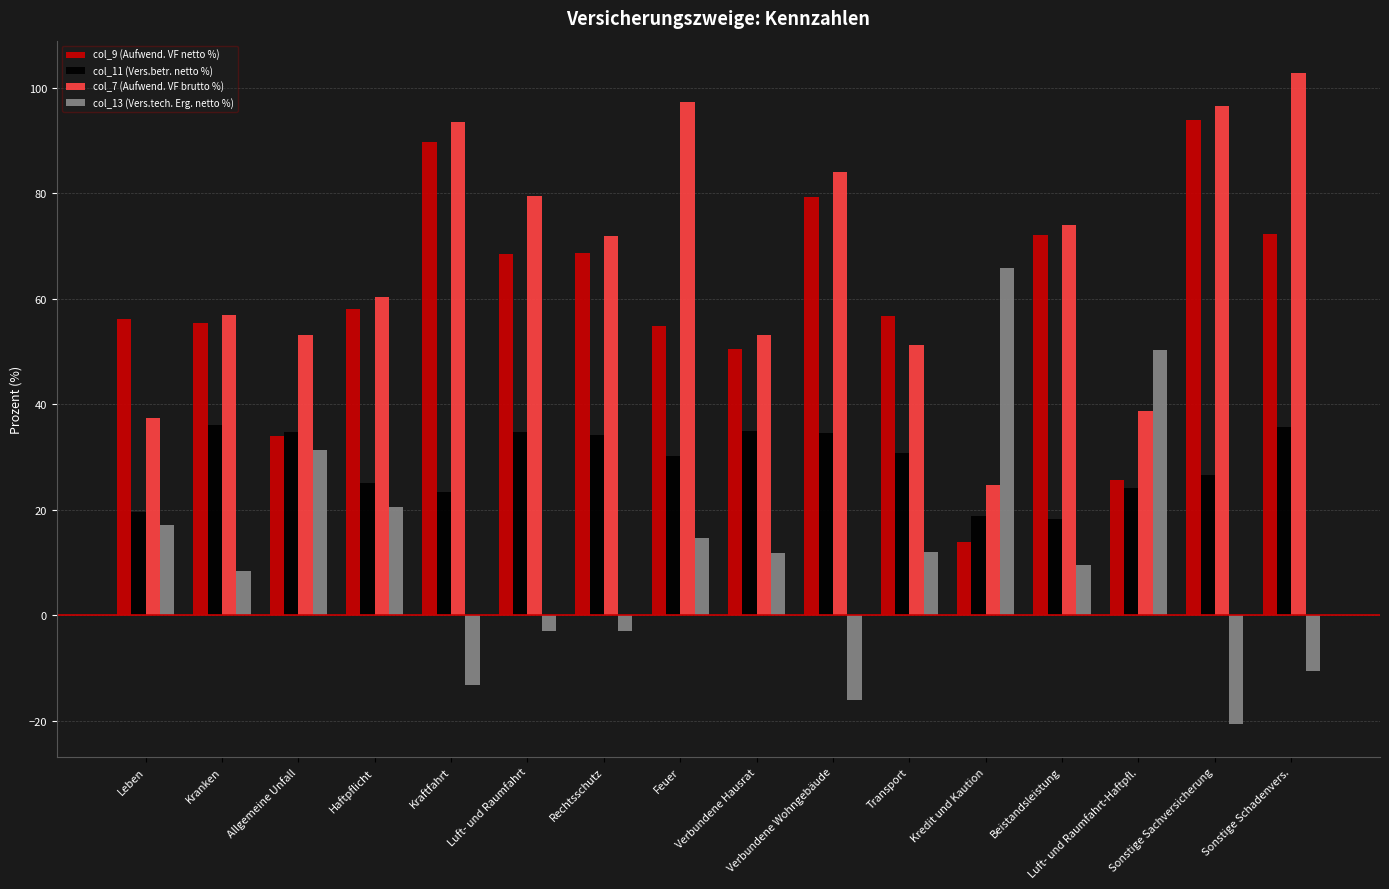

Where does the col_9 (Aufwend. VF netto %) series first go above 58?

Haftpflicht